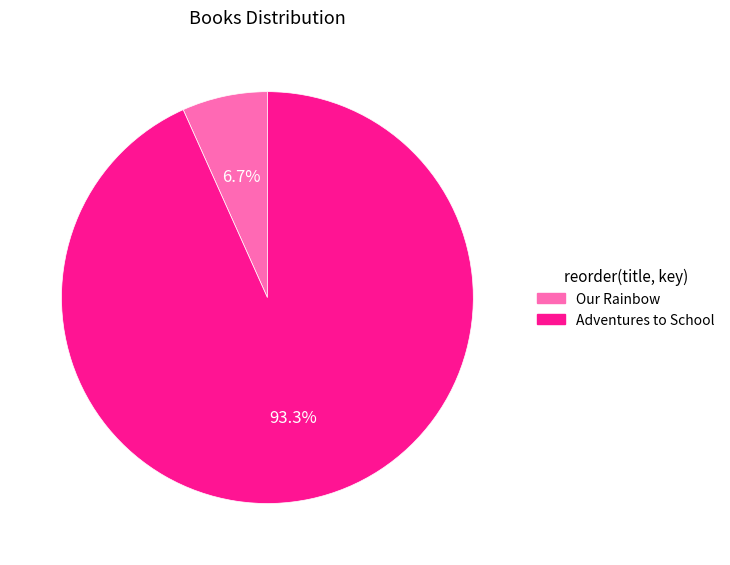

Combined, do Our Rainbow and Adventures to School account for over 50%?

Yes